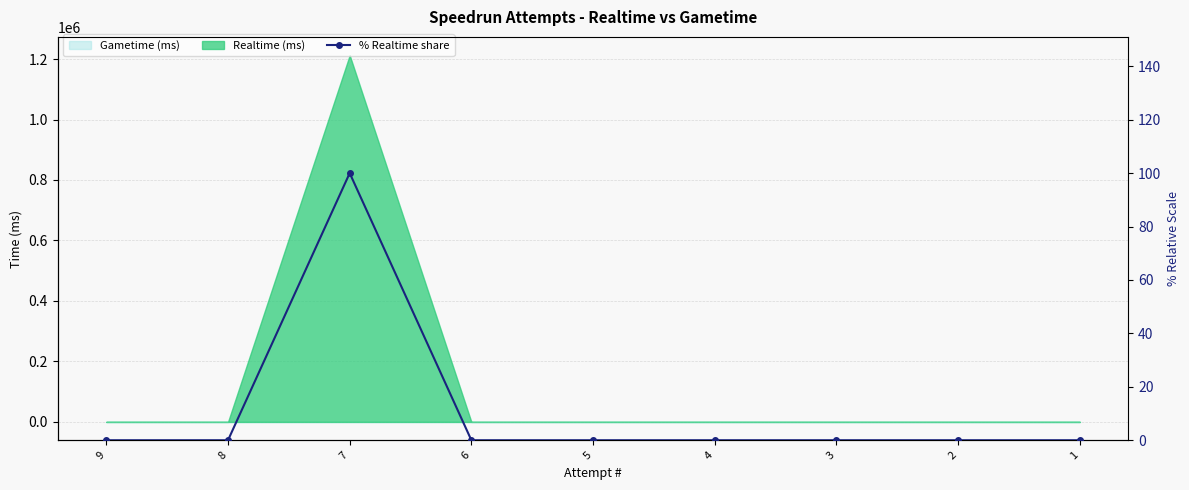

At which category does the chart reach its peak across all series?

7